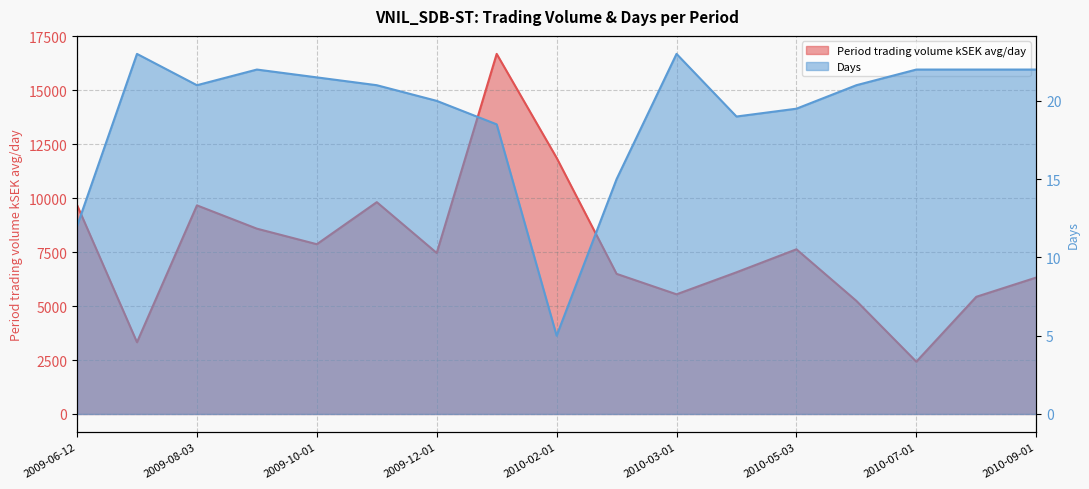

What position from the left is 2010-02-08?

10